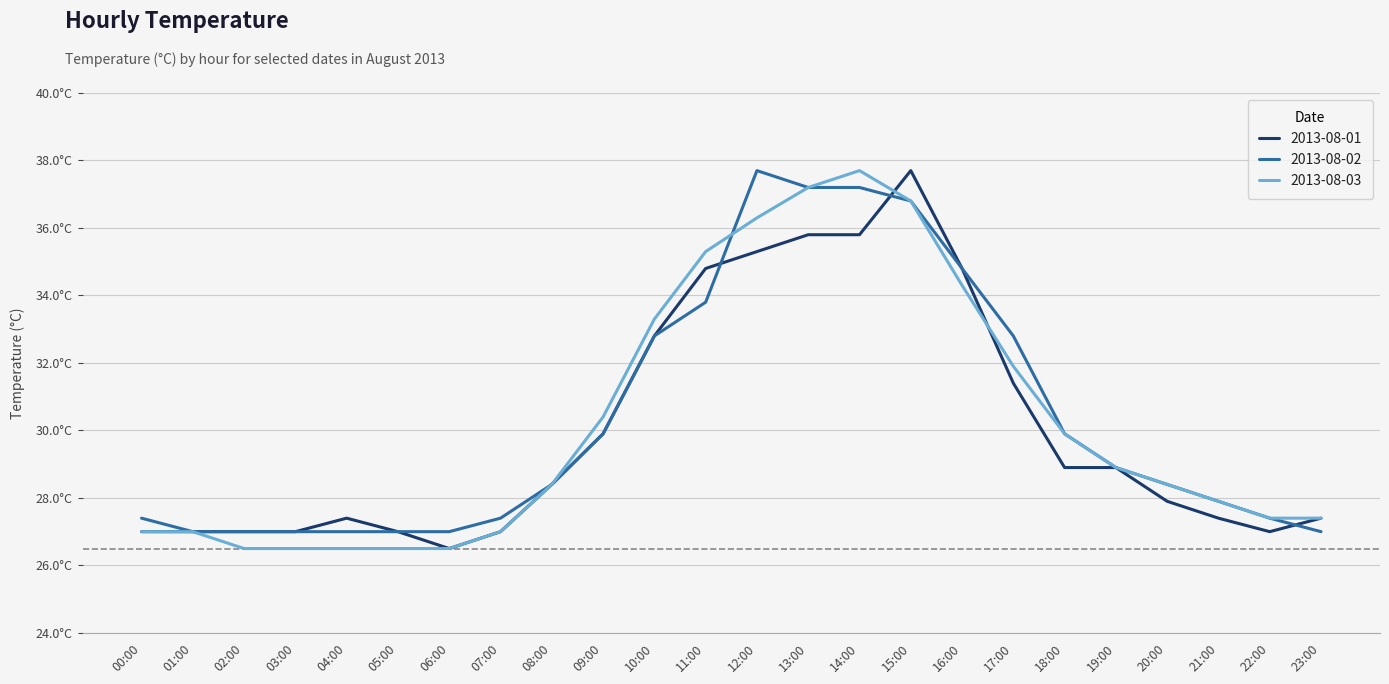

What is the label of the 23rd point from the left?

22:00